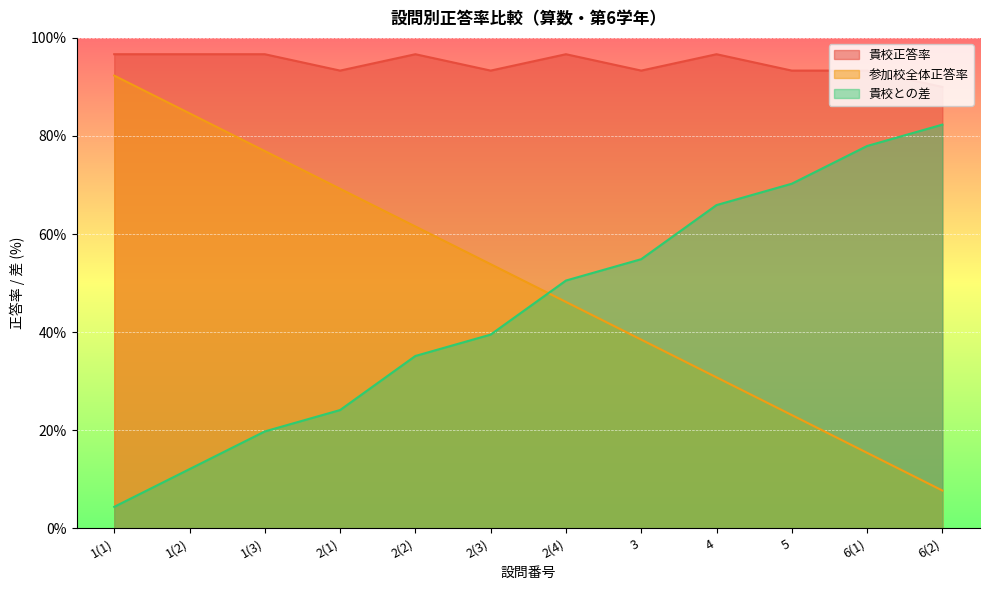

How many lines are shown in the chart?

3